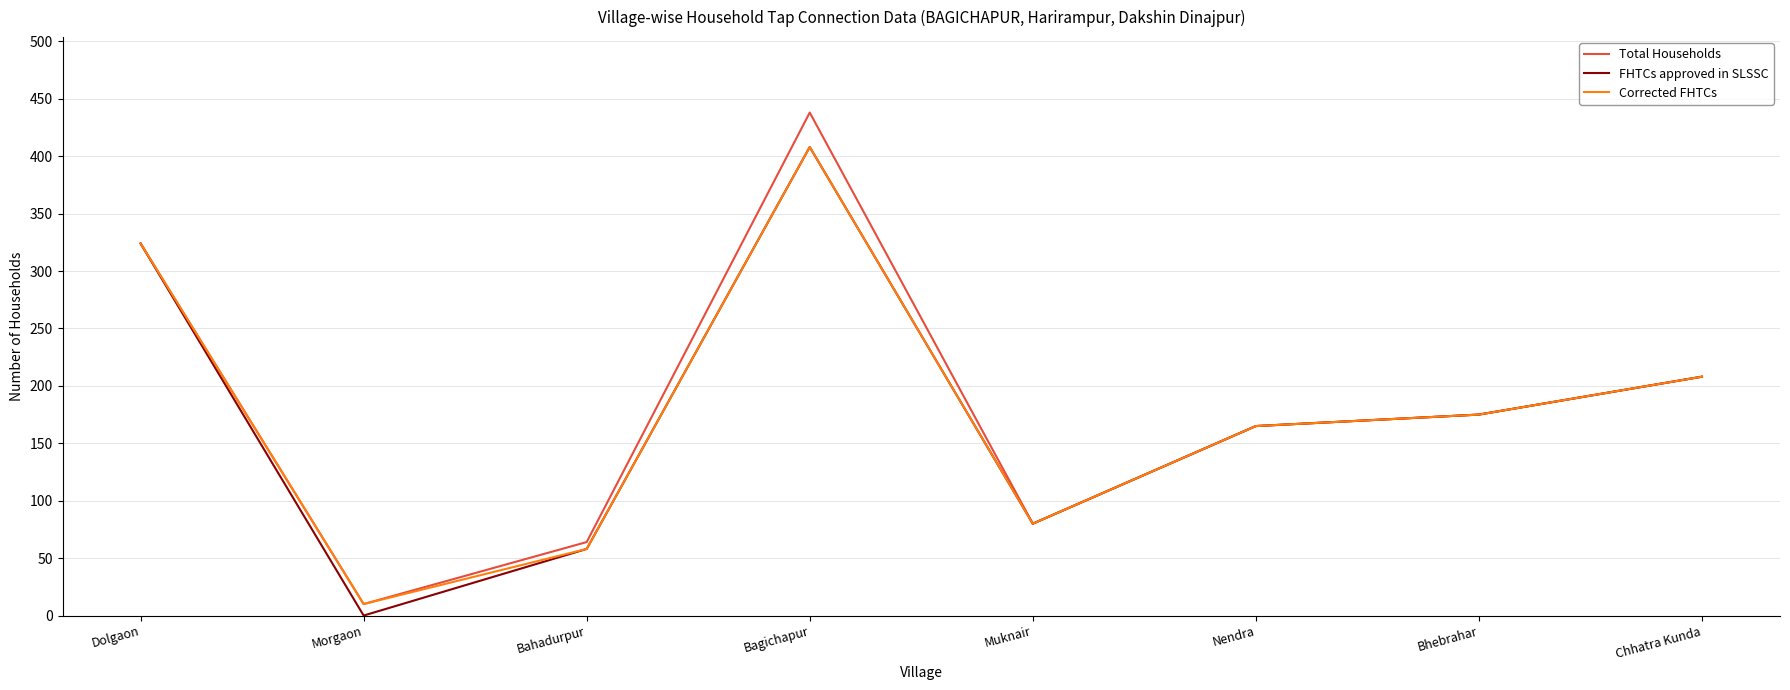

At how many categories does at least one series exceed 425?

1